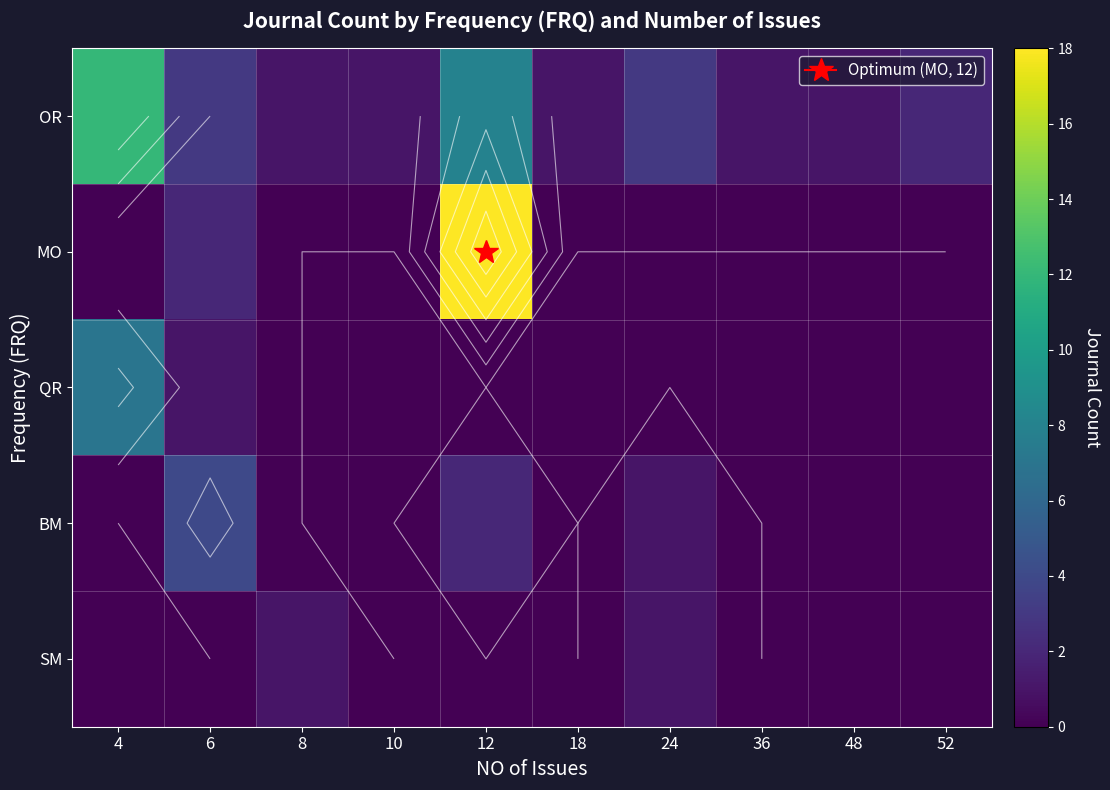

The value of QR at 36 is 4. True or false?

False